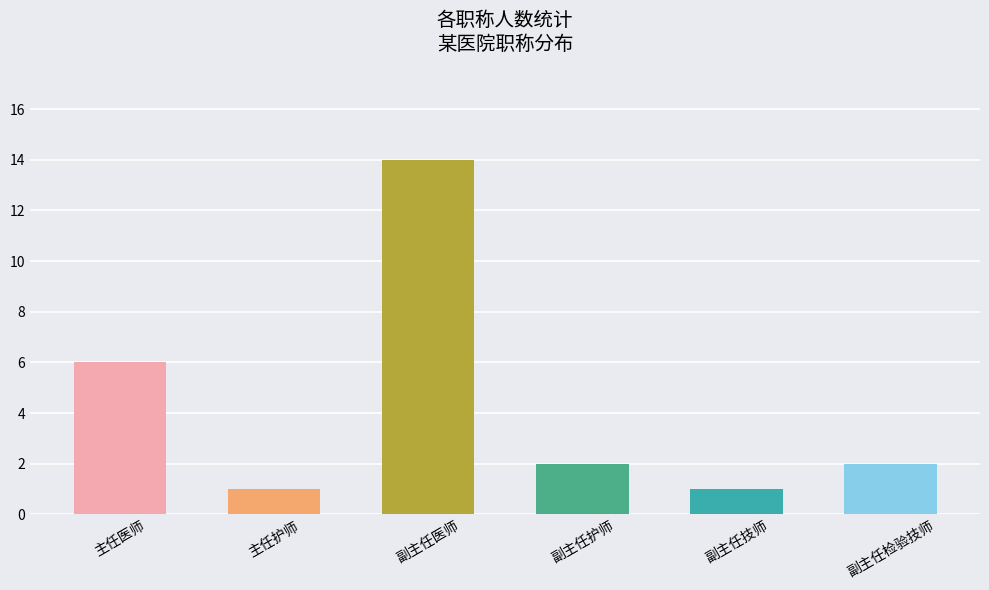

What is the sum of all values?

26